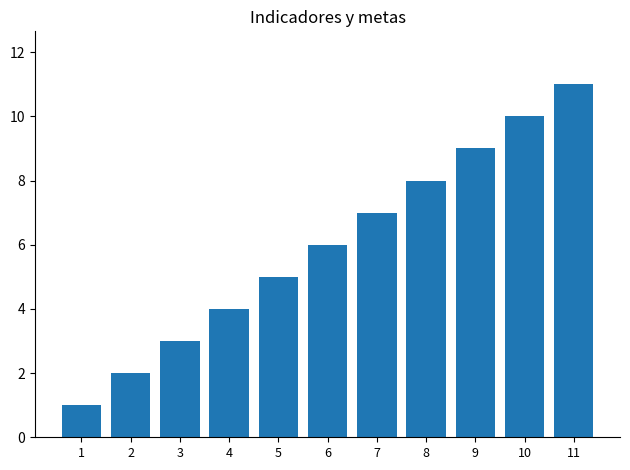

True or false: the data shows 6 at 4.

False